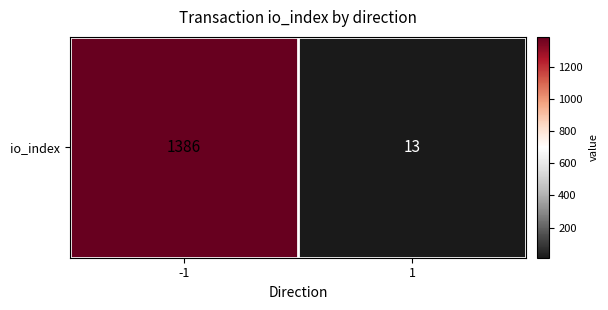

Reading right to left, what are all the values shown in this chart?

1=13	-1=1386